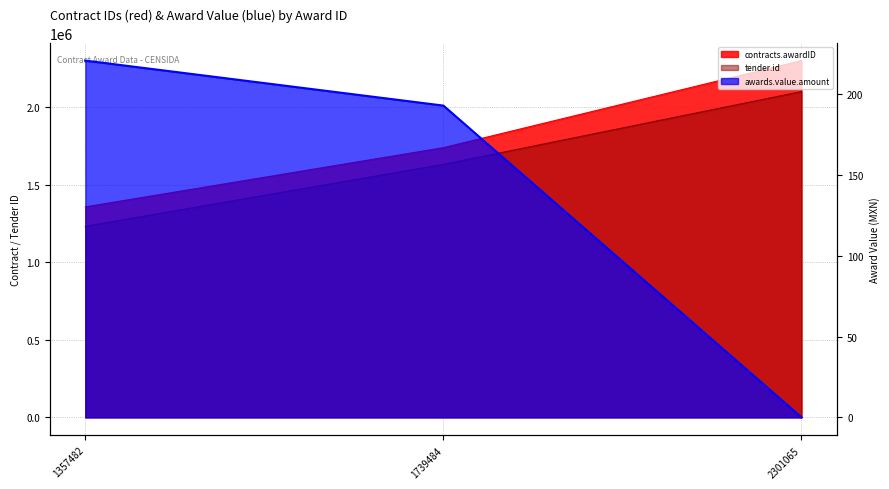

Is it true that the value at 1357482 is 220.8?

True